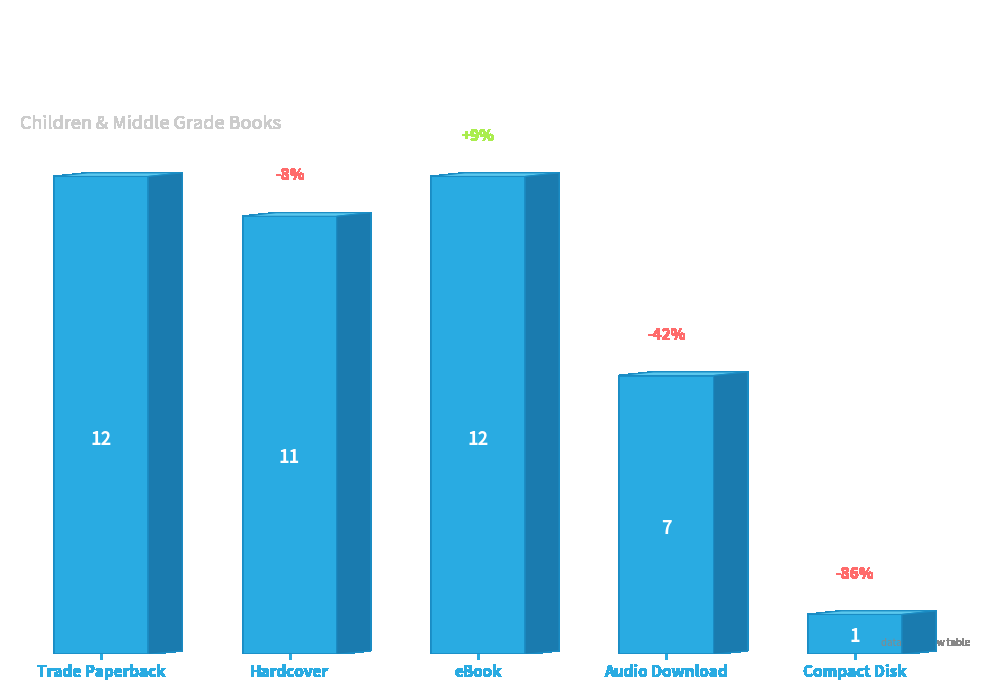

What is the approximate value at Trade Paperback, to the nearest 5?

10